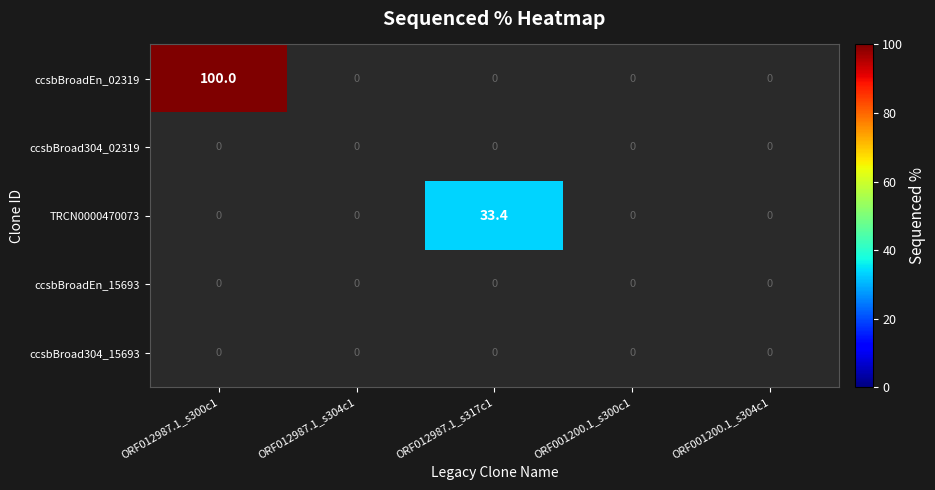

Reading left to right, extract all data points from this chart.

ccsbBroadEn_02319: ORF012987.1_s300c1=100.0	ORF012987.1_s304c1=0.0	ORF012987.1_s317c1=0.0	ORF001200.1_s300c1=0.0	ORF001200.1_s304c1=0.0
ccsbBroad304_02319: ORF012987.1_s300c1=0.0	ORF012987.1_s304c1=0.0	ORF012987.1_s317c1=0.0	ORF001200.1_s300c1=0.0	ORF001200.1_s304c1=0.0
TRCN0000470073: ORF012987.1_s300c1=0.0	ORF012987.1_s304c1=0.0	ORF012987.1_s317c1=33.4	ORF001200.1_s300c1=0.0	ORF001200.1_s304c1=0.0
ccsbBroadEn_15693: ORF012987.1_s300c1=0.0	ORF012987.1_s304c1=0.0	ORF012987.1_s317c1=0.0	ORF001200.1_s300c1=0.0	ORF001200.1_s304c1=0.0
ccsbBroad304_15693: ORF012987.1_s300c1=0.0	ORF012987.1_s304c1=0.0	ORF012987.1_s317c1=0.0	ORF001200.1_s300c1=0.0	ORF001200.1_s304c1=0.0